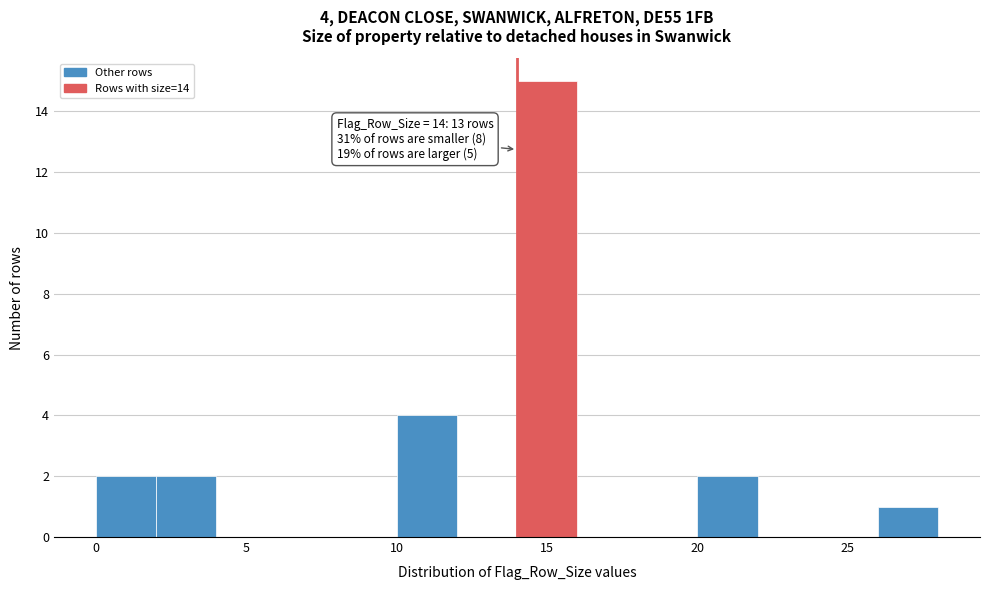

Which range on the x-axis has the tallest bar?

14 to 16